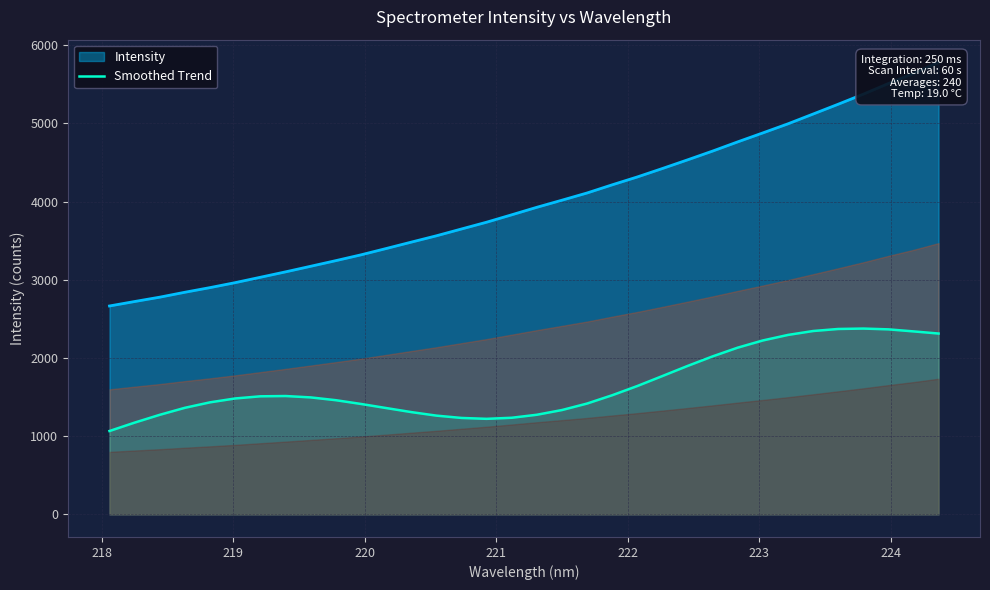

What is the highest value of the Smoothed Trend series?

2376.3